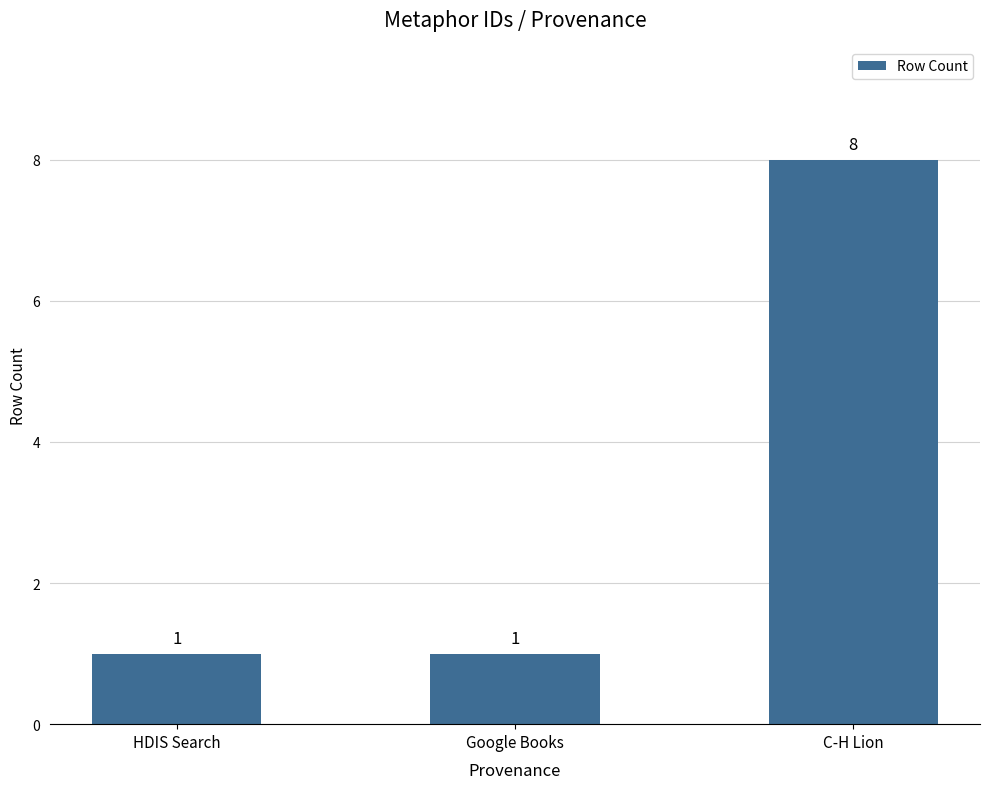

What is the sum of the values at Google Books and C-H Lion?

9